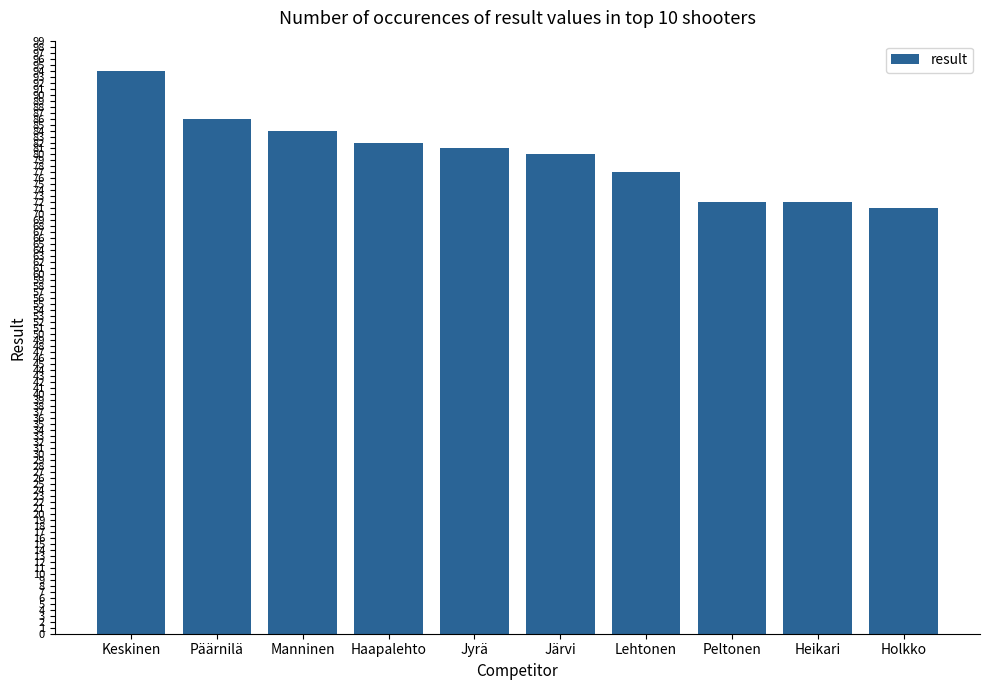

Does the chart contain any negative values?

No